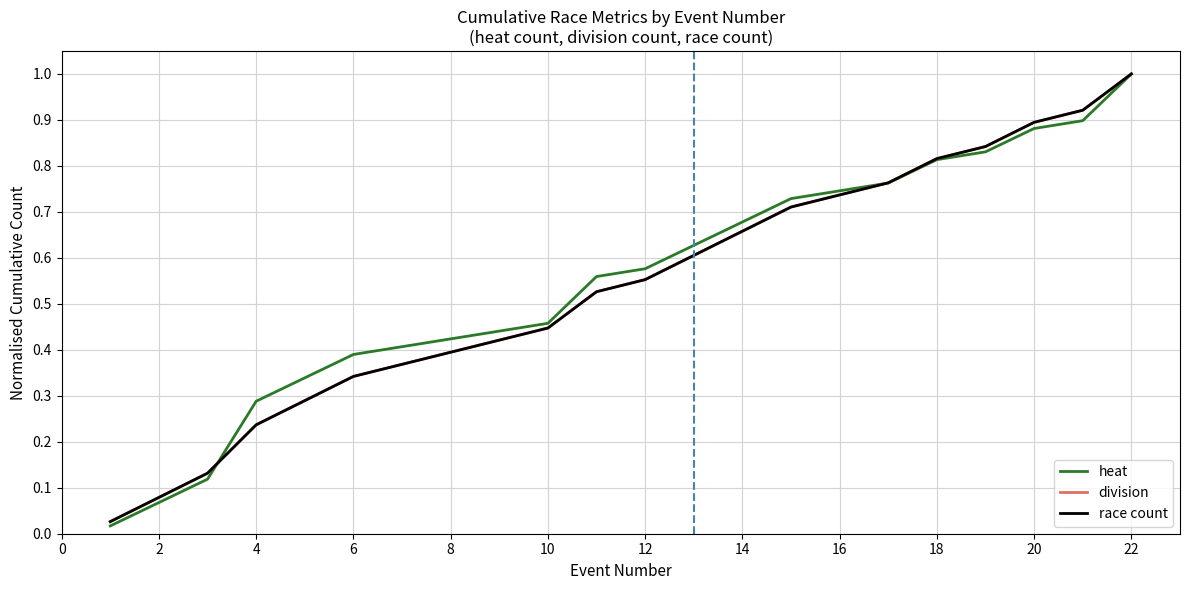

At which label does division reach its peak?

22